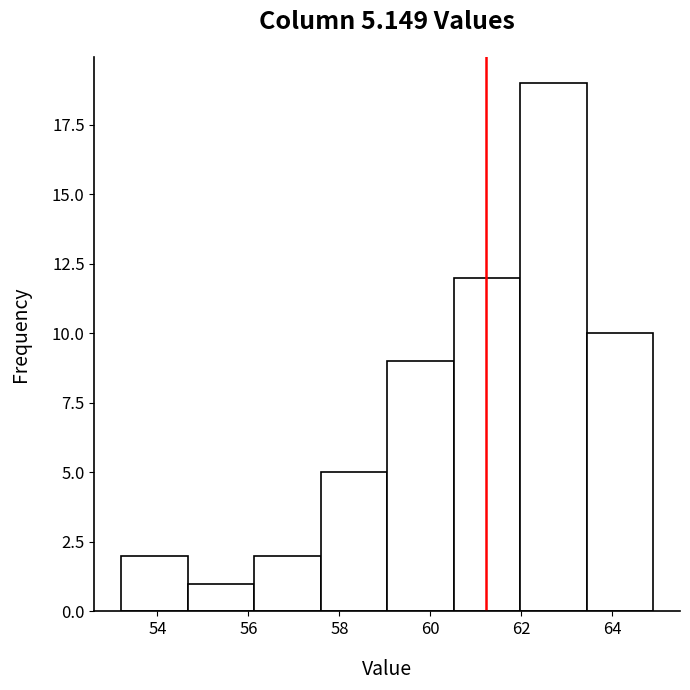

Over which range of the x-axis is the bar tallest?

62.0 to 63.4